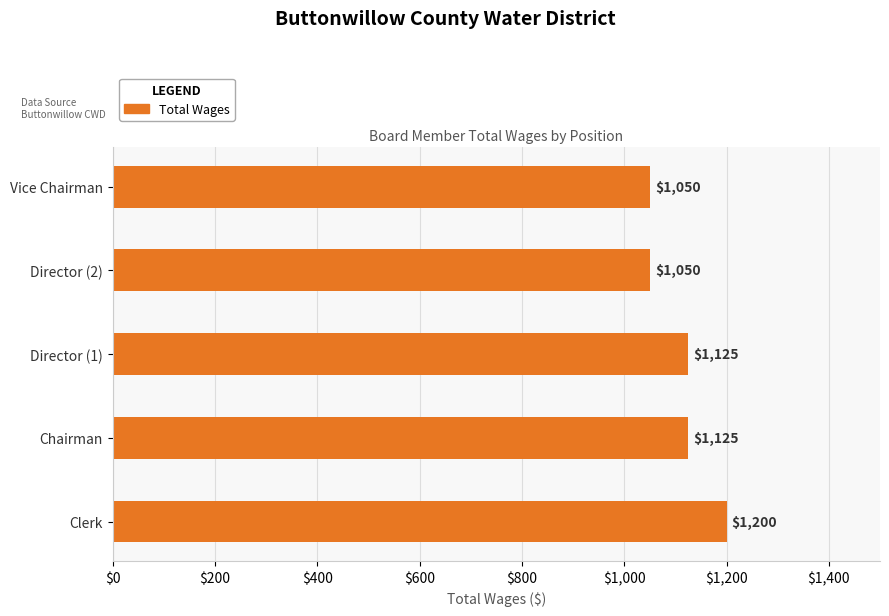

The value at Director (2) is 1050. True or false?

True